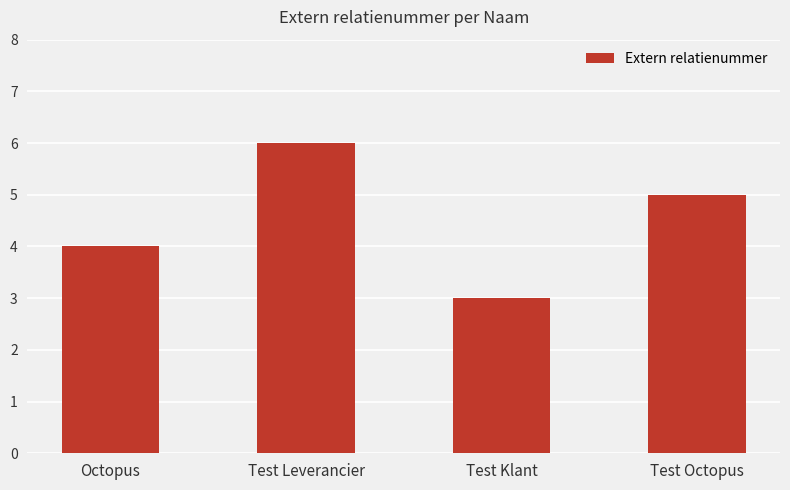

Reading left to right, list all the values displayed in this chart.

4	6	3	5